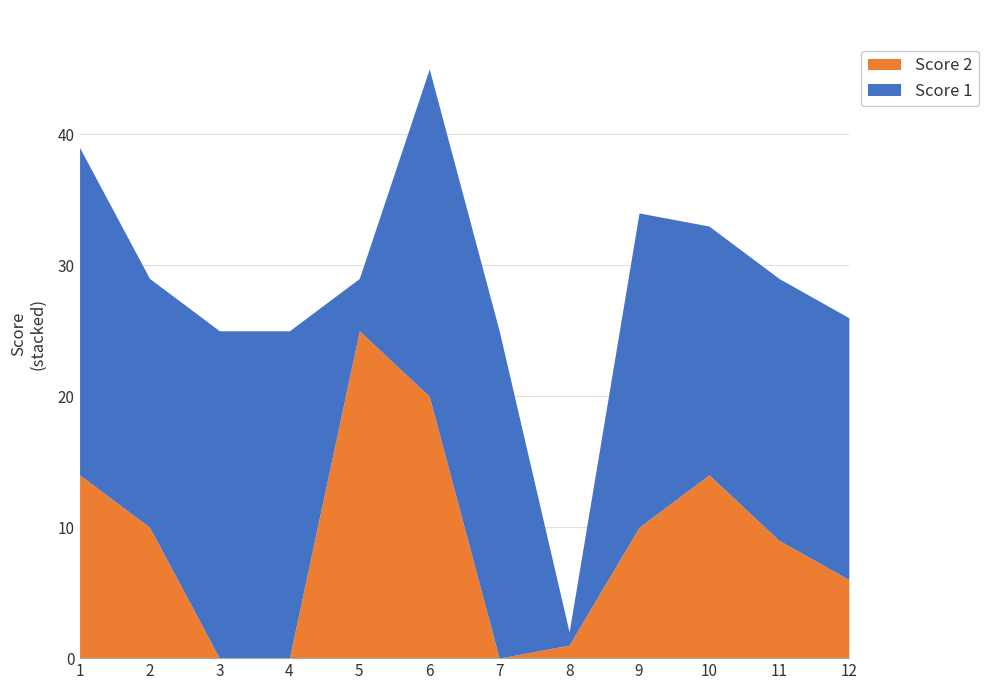

Reading left to right, what are all the values shown in this chart?

Score 2: 14	10	0	0	25	20	0	1	10	14	9	6
Score 1: 25	19	25	25	4	25	25	1	24	19	20	20